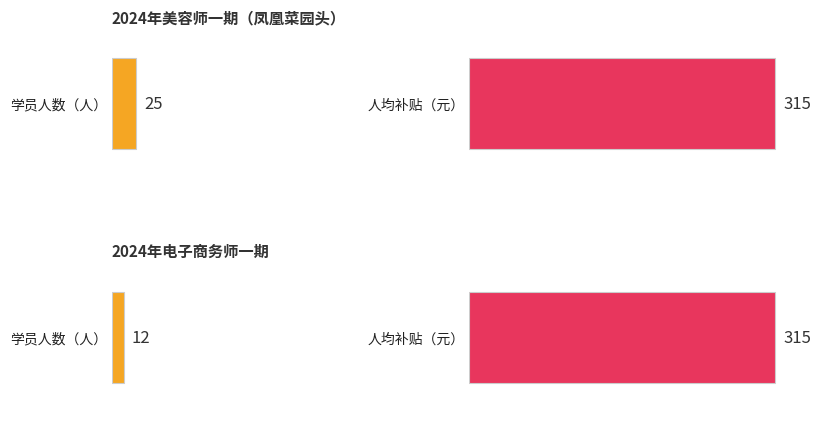

True or false: 2024年美容师一期（凤凰菜园头） has a value of 25 at 2024年美容师一期（凤凰菜园头）.

True